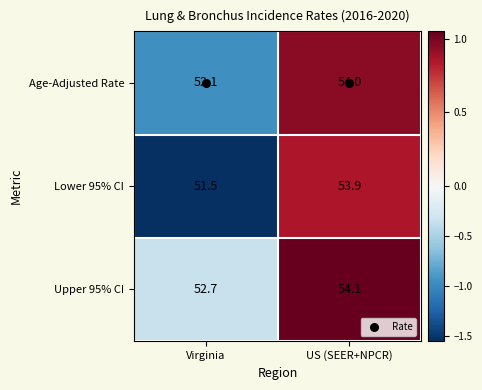

What is the spread (max minus min) of values at Virginia?

1.2